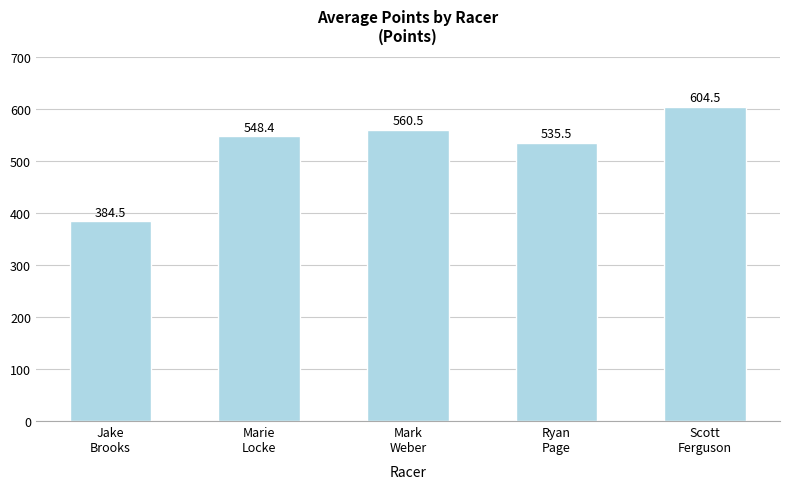

How many bars are there in total?

5